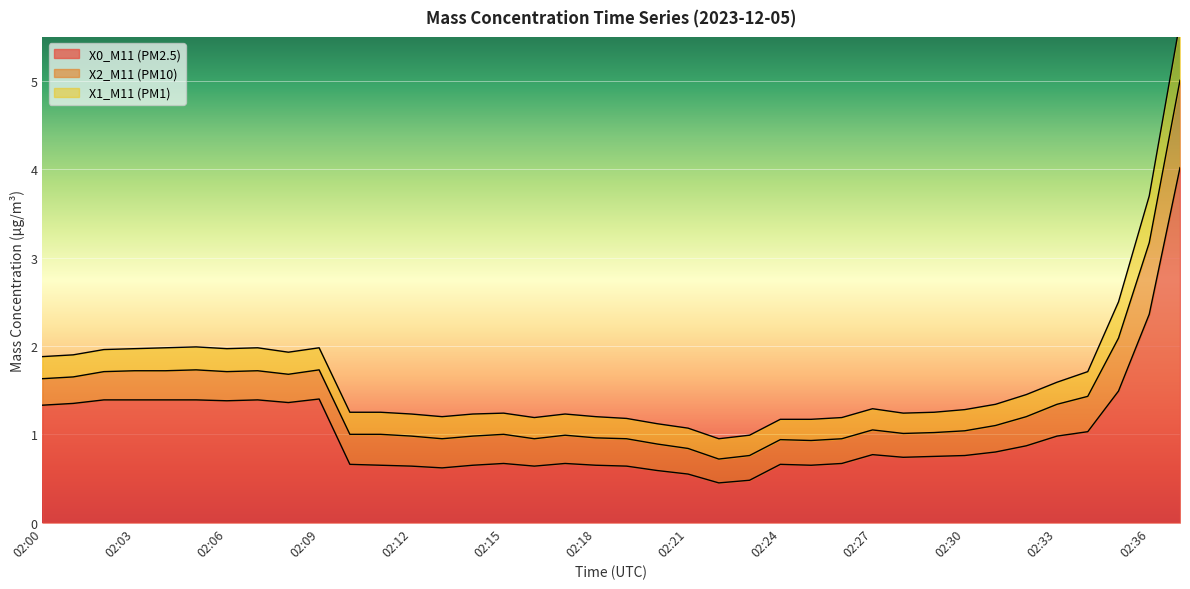

List the series in order of their peak value, lowest first.

X1_M11 (PM1), X2_M11 (PM10), X0_M11 (PM2.5)